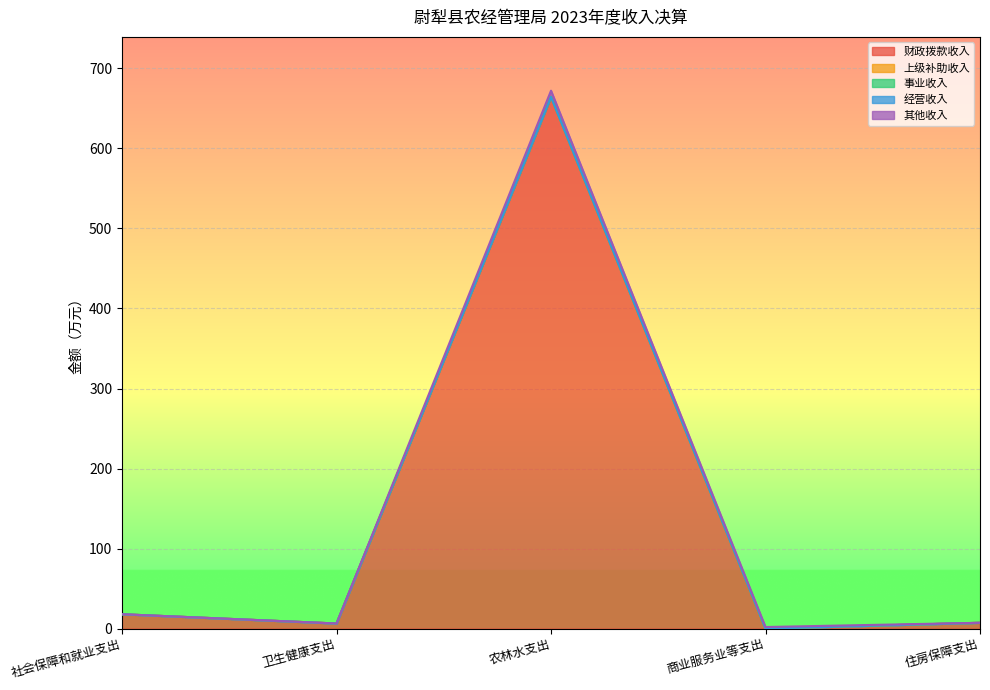

The 经营收入 series shows 0.0 at 商业服务业等支出. True or false?

True